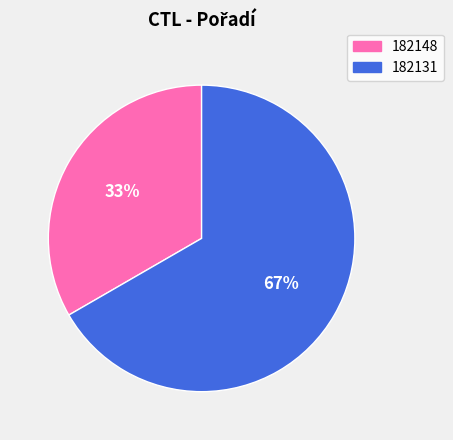

To the nearest percent, what is the average slice percentage?

50%